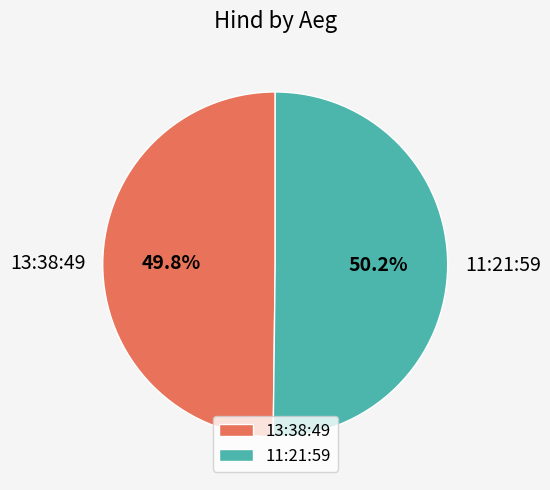

Do 13:38:49 and 11:21:59 together represent more than half of the pie?

Yes